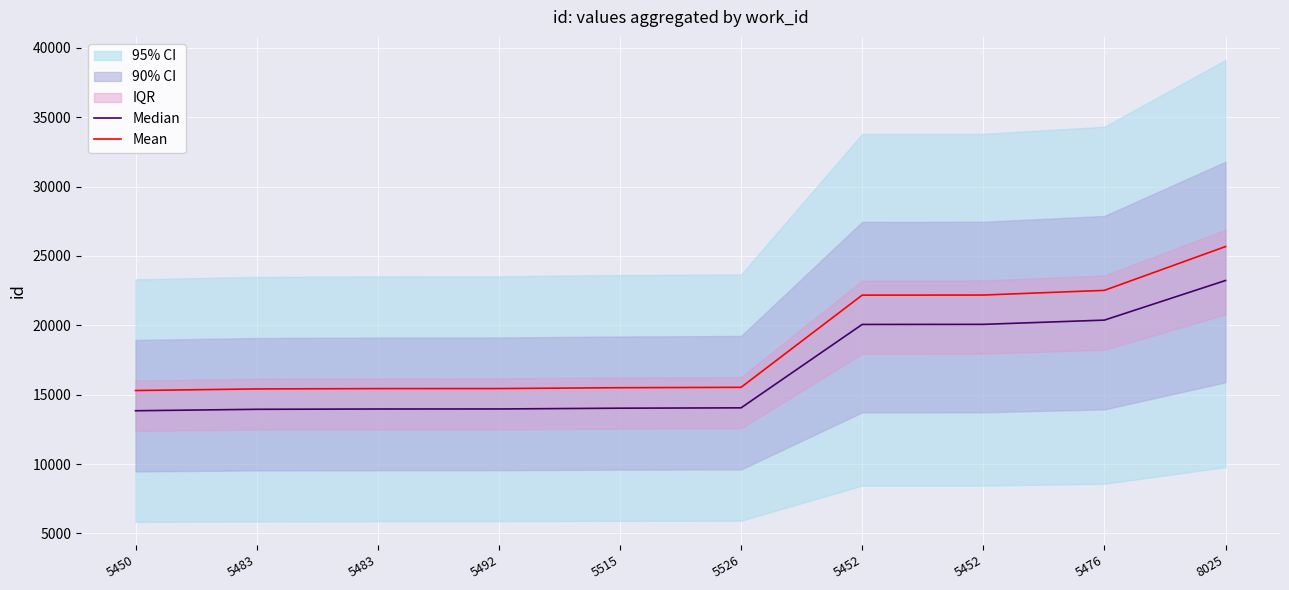

Which series changed the most between 5476 and 8025?

Mean